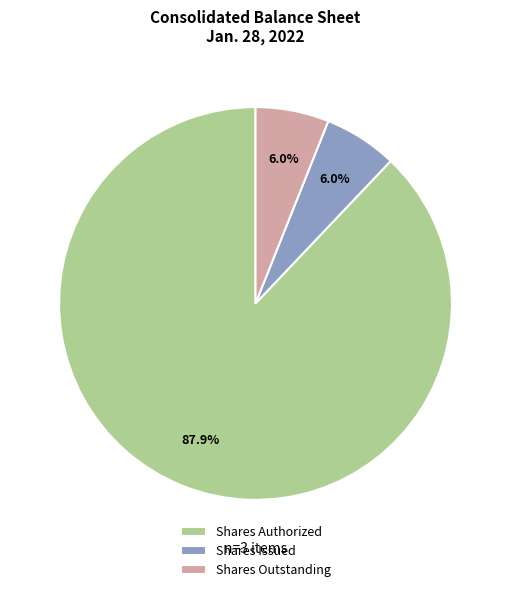

How many slices are in this pie chart?

3